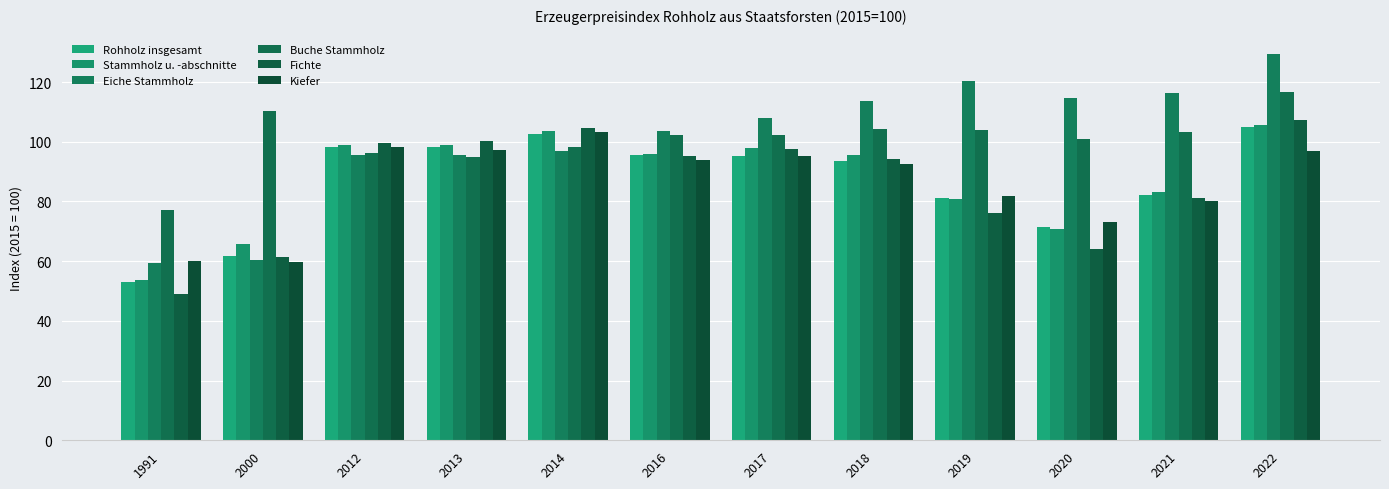

Between 2019 and 2022, which series saw the biggest shift?

Fichte